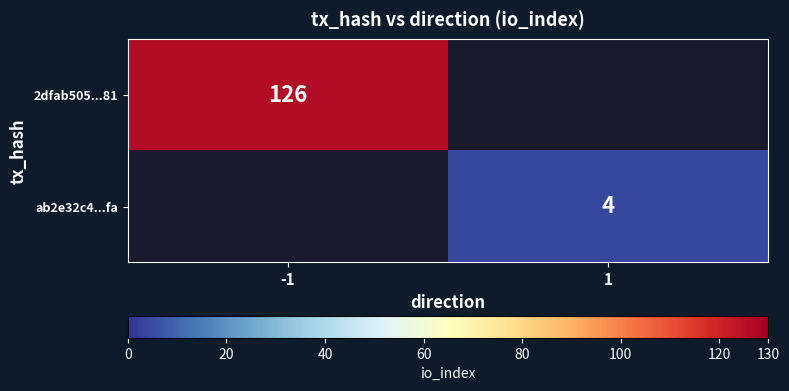

The ab2e32c4...fa series shows 4 at 1. True or false?

True